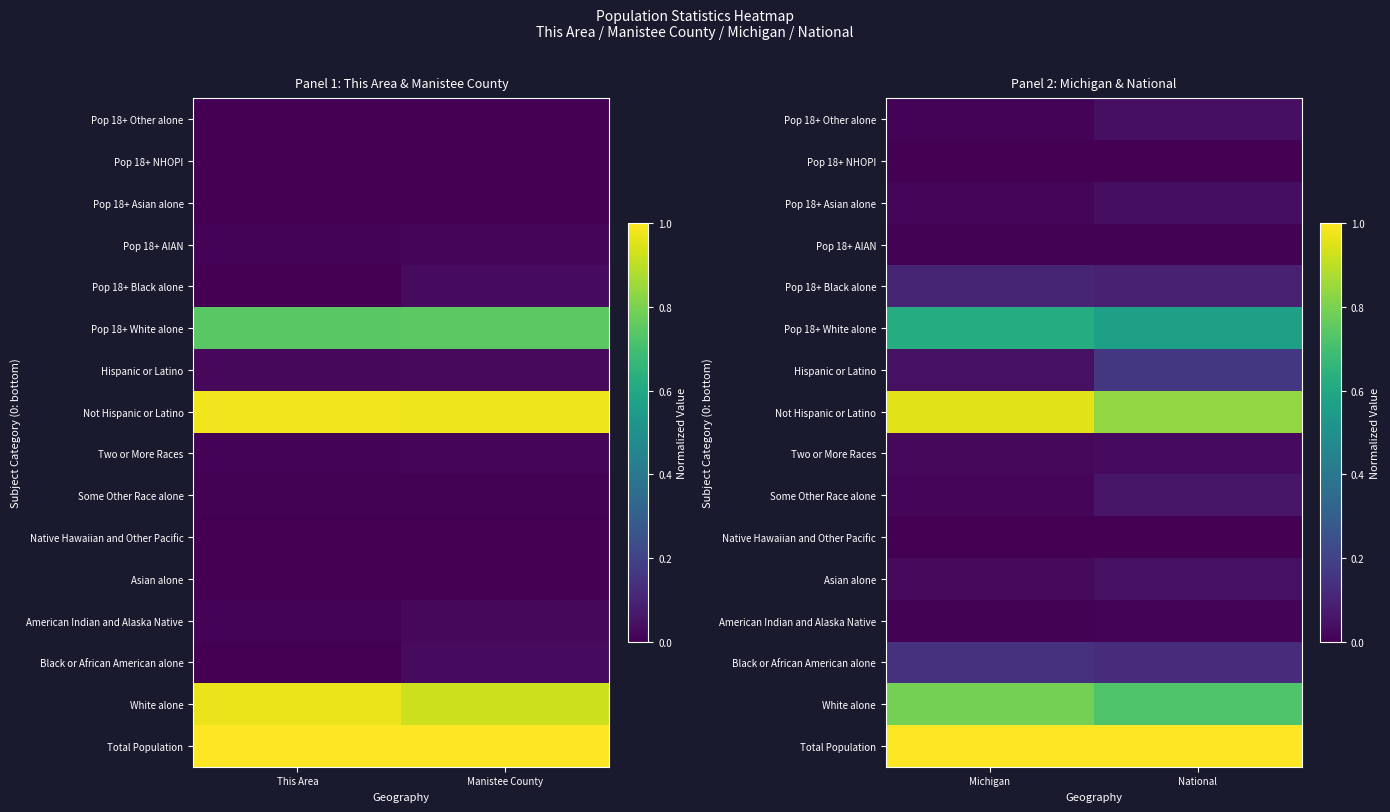

The Pop 18+ AIAN series shows 0.0 at Michigan. True or false?

True